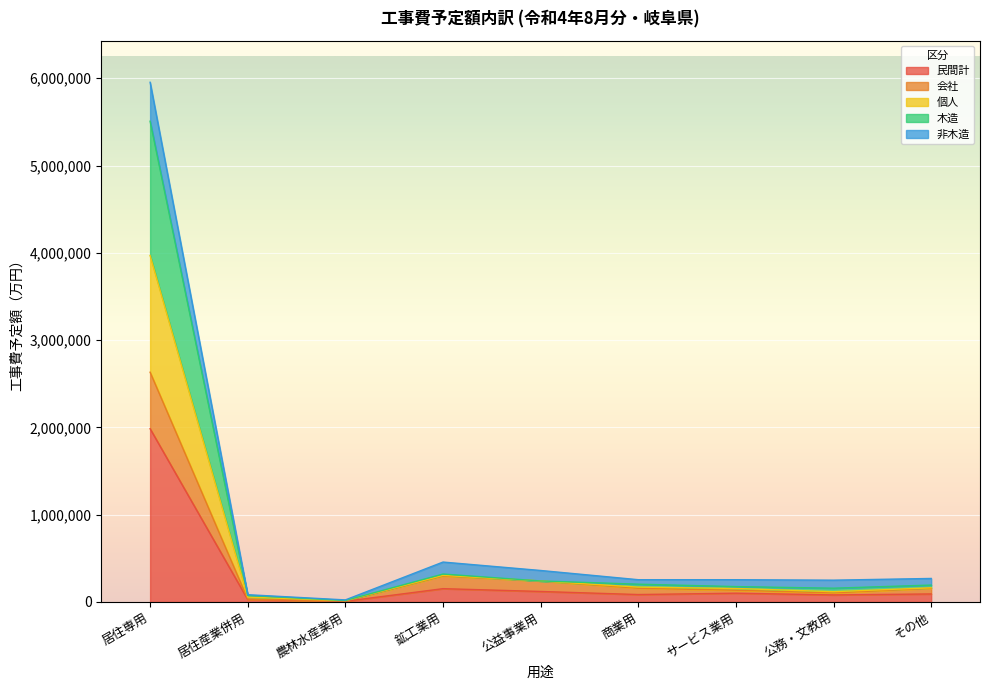

Between 商業用 and 居住産業併用, which is larger?

商業用